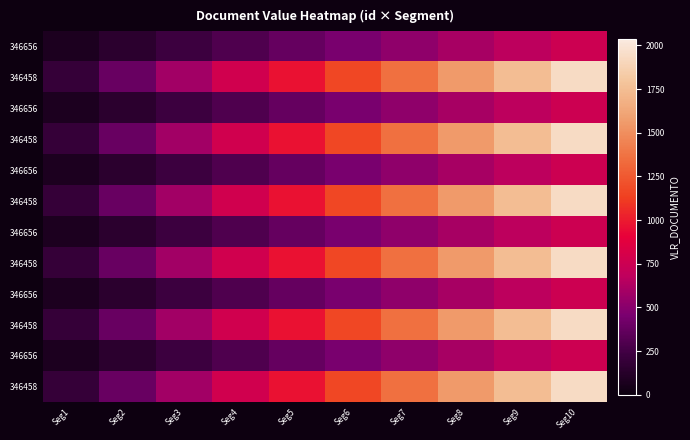

Between Seg10 and Seg1, which is larger?

Seg10